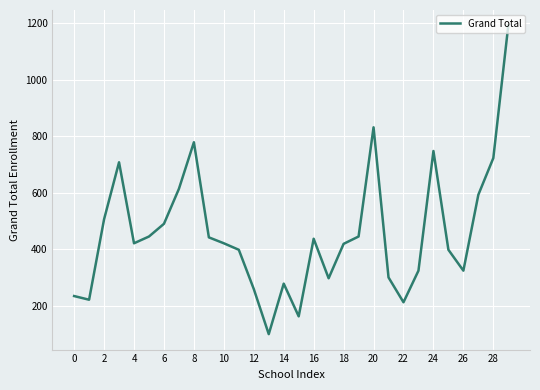

What is the sum of all values?

13722